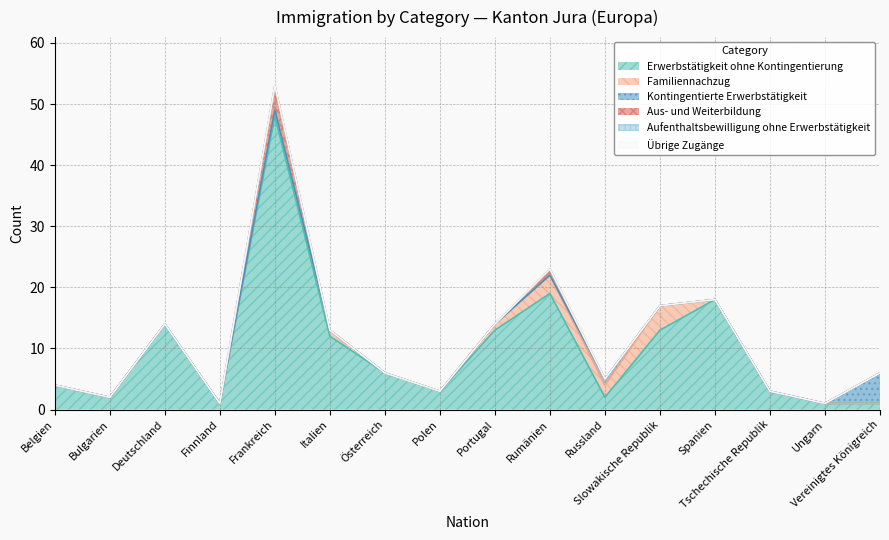

True or false: Erwerbstätigkeit ohne Kontingentierung and Familiennachzug intersect in this chart.

False